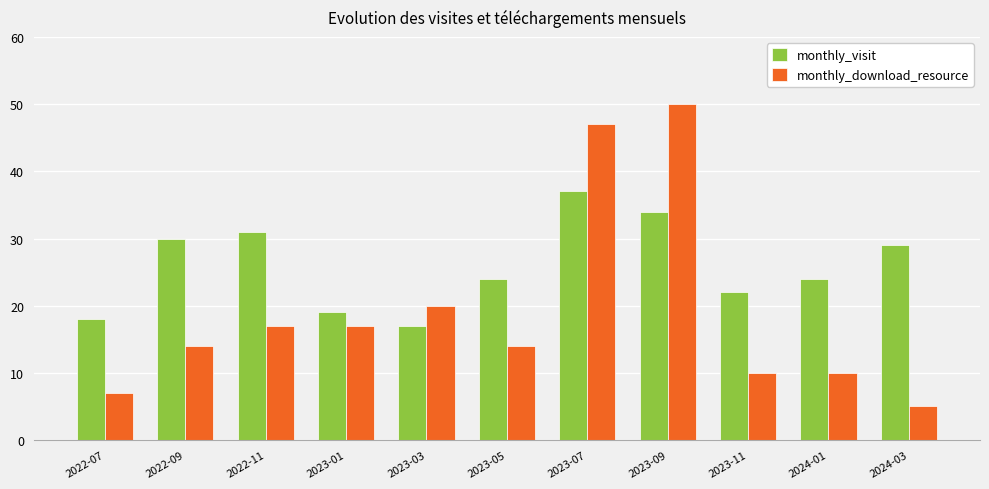

What is the total value across all series at 2022-11?

48